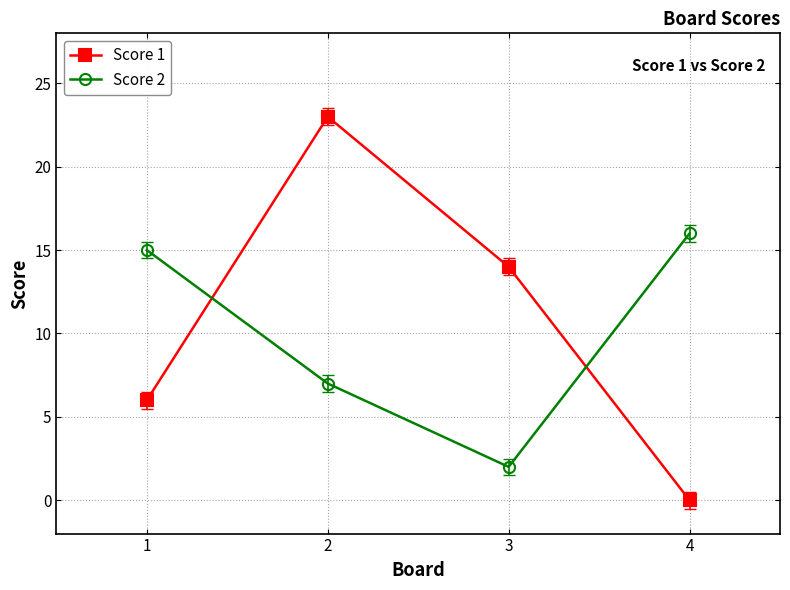

What is the difference between the Score 2 values at 3 and 4?

14